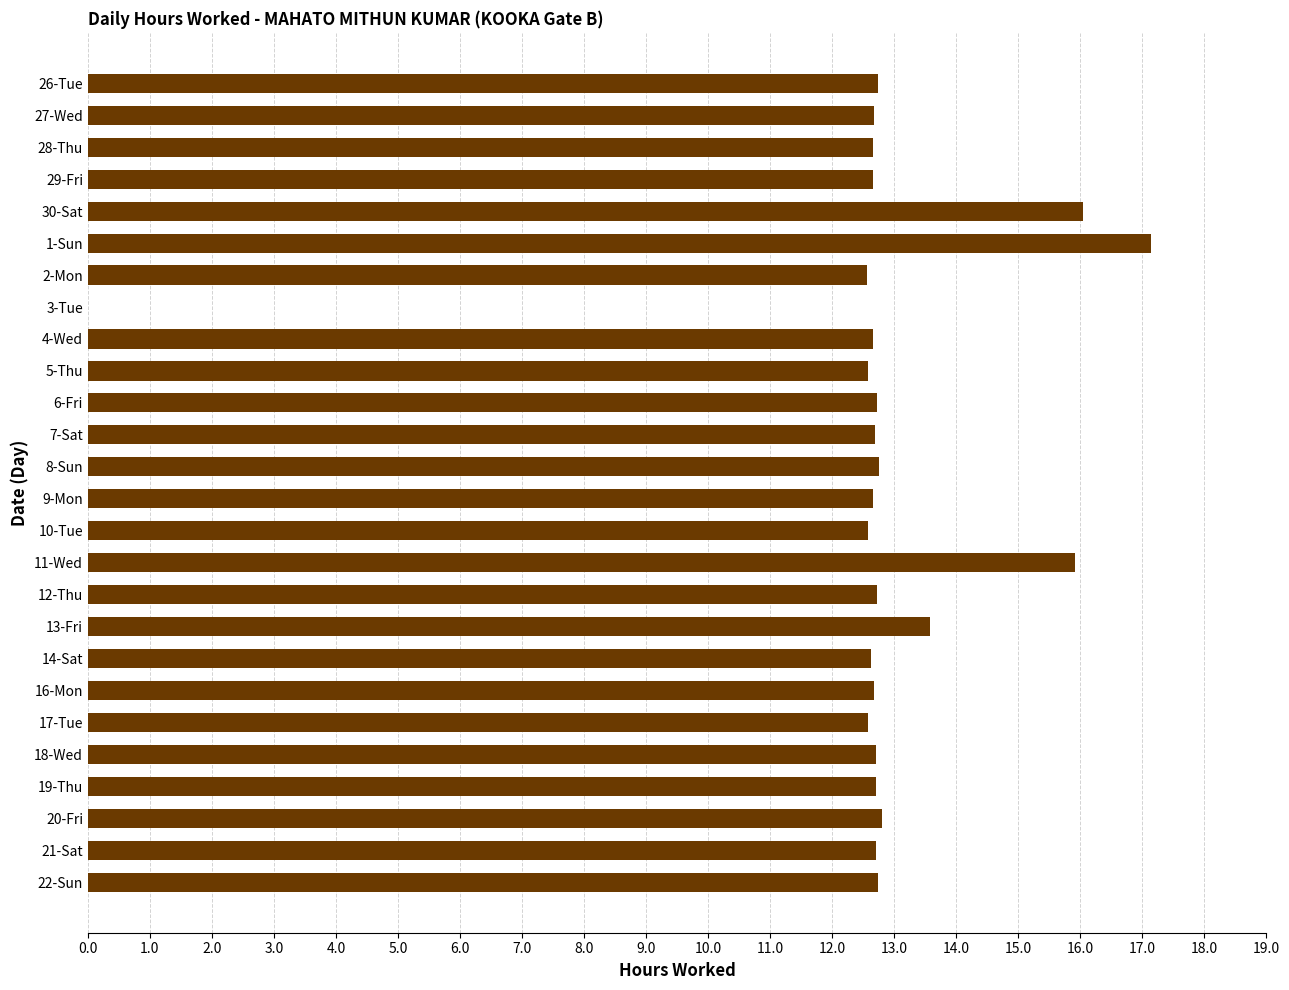

How many series are shown in this chart?

1